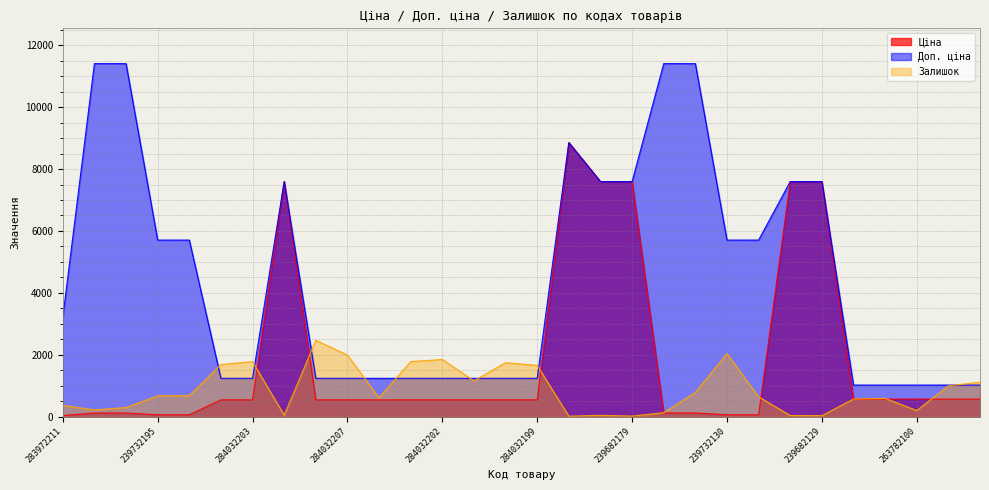

True or false: Ціна and Доп. ціна intersect in this chart.

False